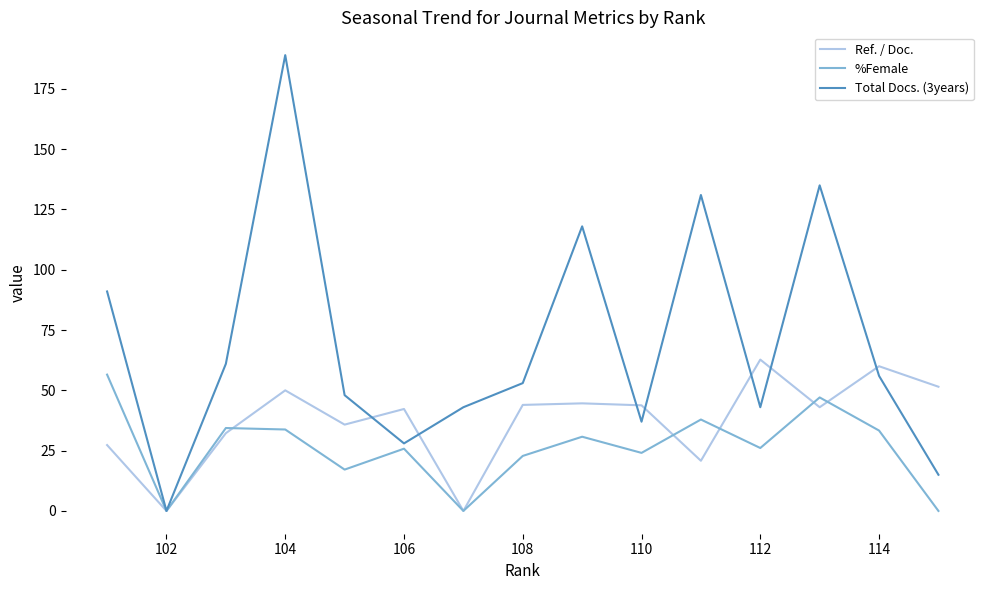

Does the chart display data point markers on the line(s)?

No